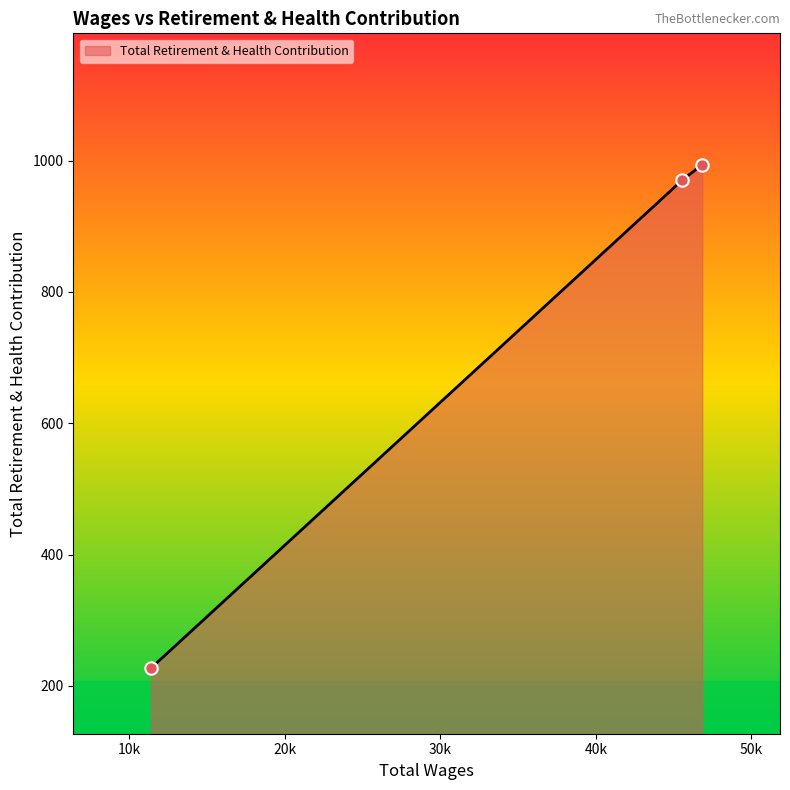

What is the average value?

730